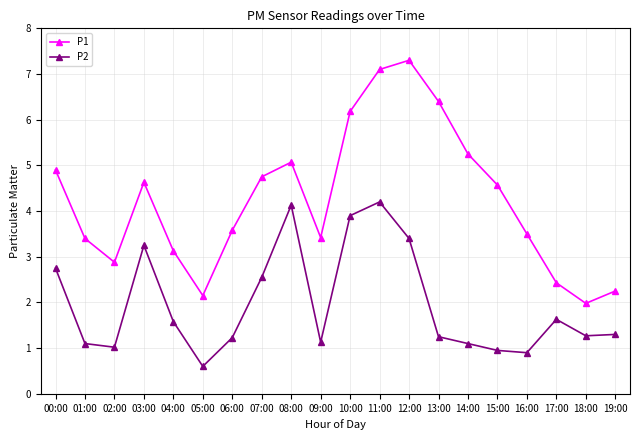

What is the smallest value displayed?

0.6